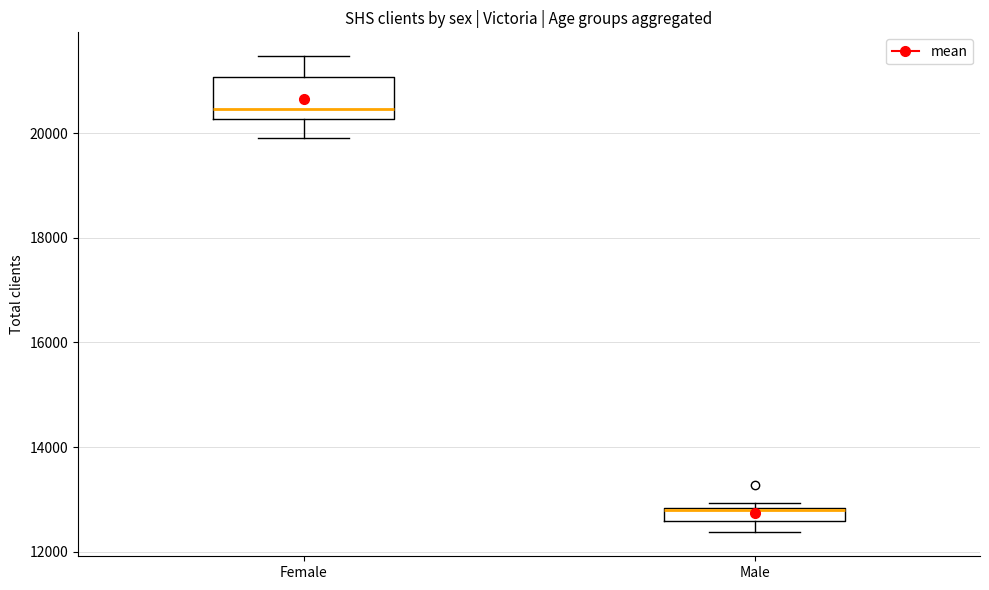

Where is the upper edge of the box for Male on the y-axis? The values are not printed on the chart, so give them approximately, as read against the axis.

12800